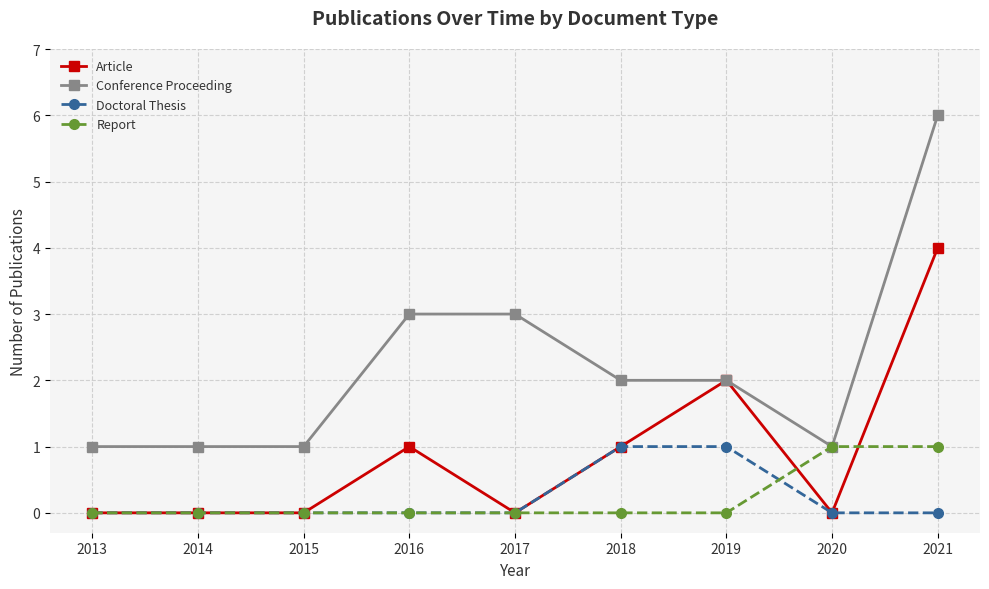

At how many categories does at least one series exceed 0?

9